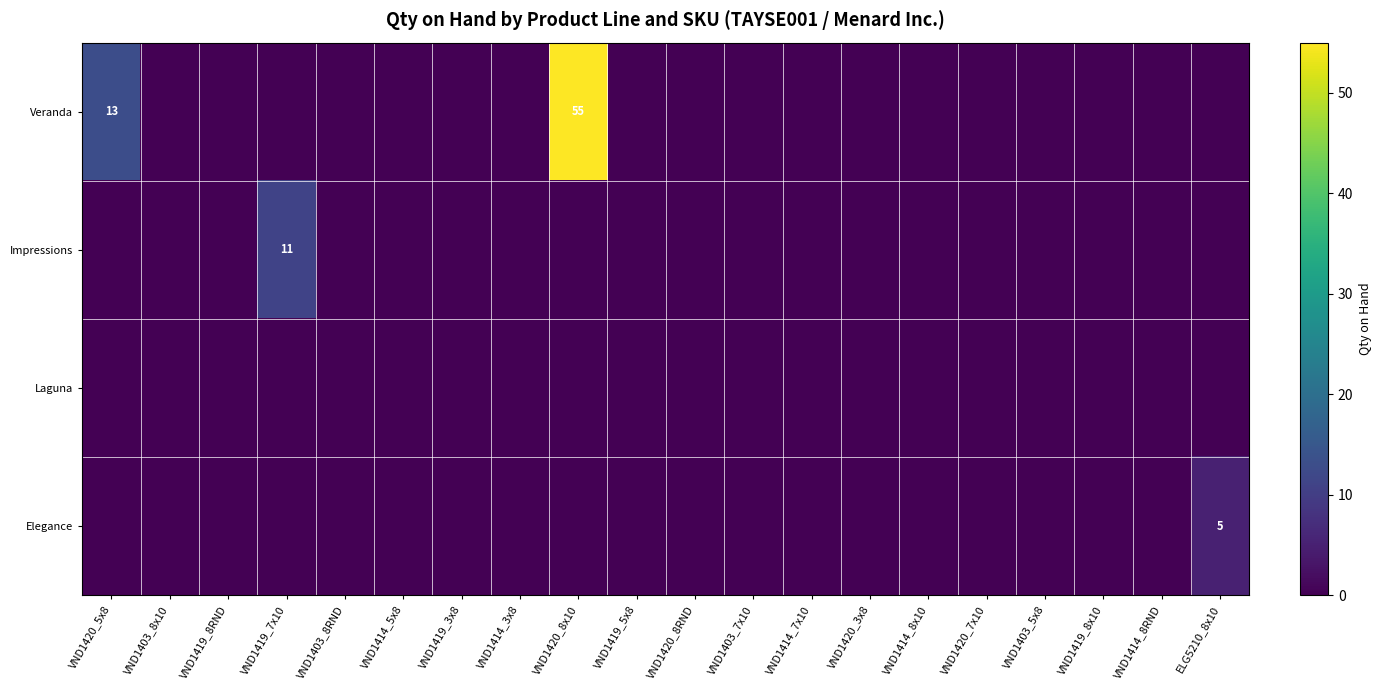

How many distinct data groups are displayed?

4